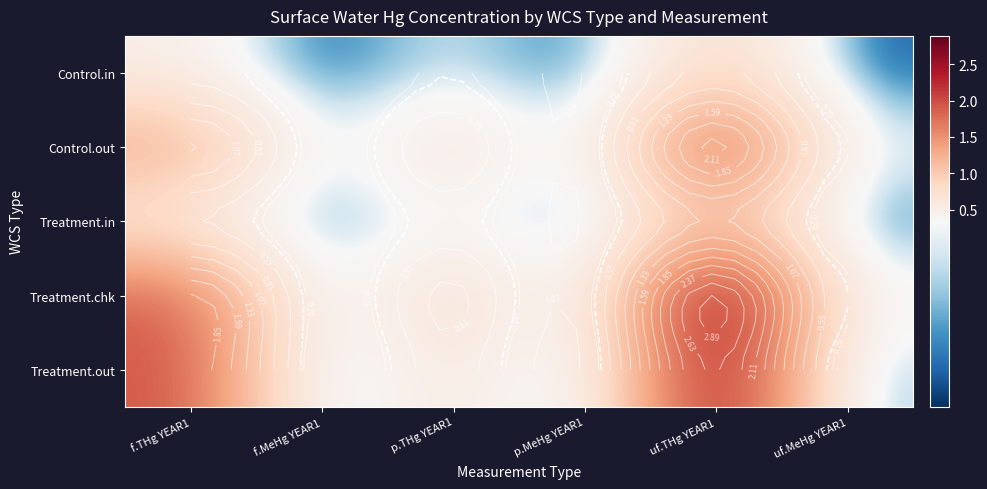

Rank the series by their maximum value, from highest to lowest.

Treatment.chk, Treatment.out, Control.out, Treatment.in, Control.in